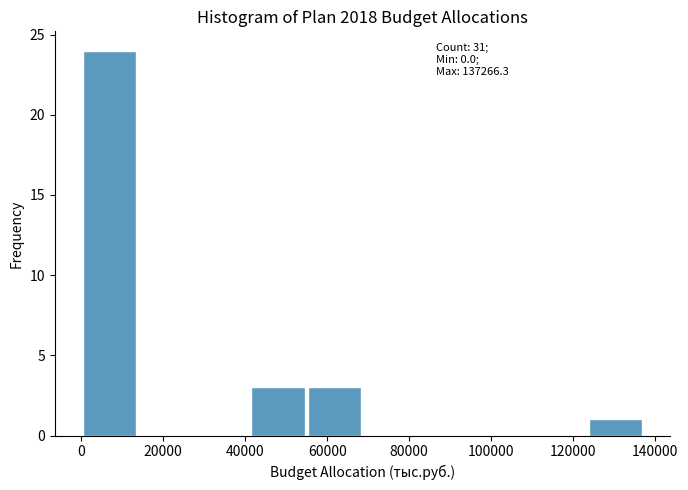

Which range on the x-axis has the tallest bar?

0 to 14000